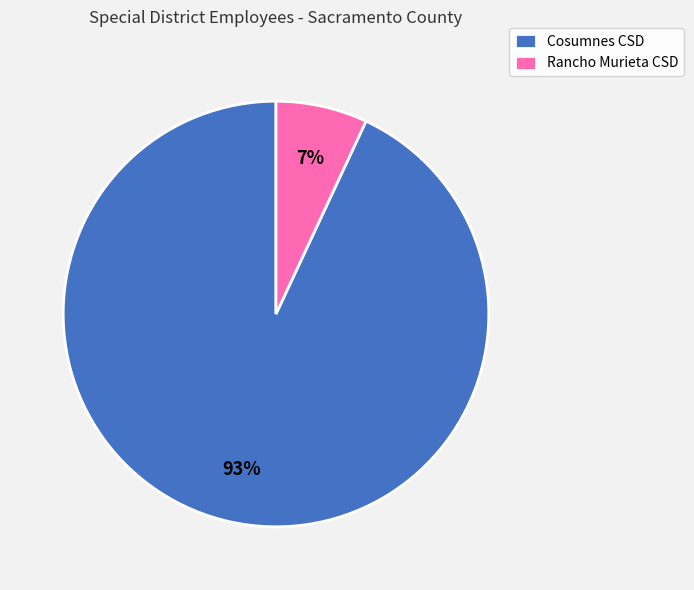

How many slices are in this pie chart?

2